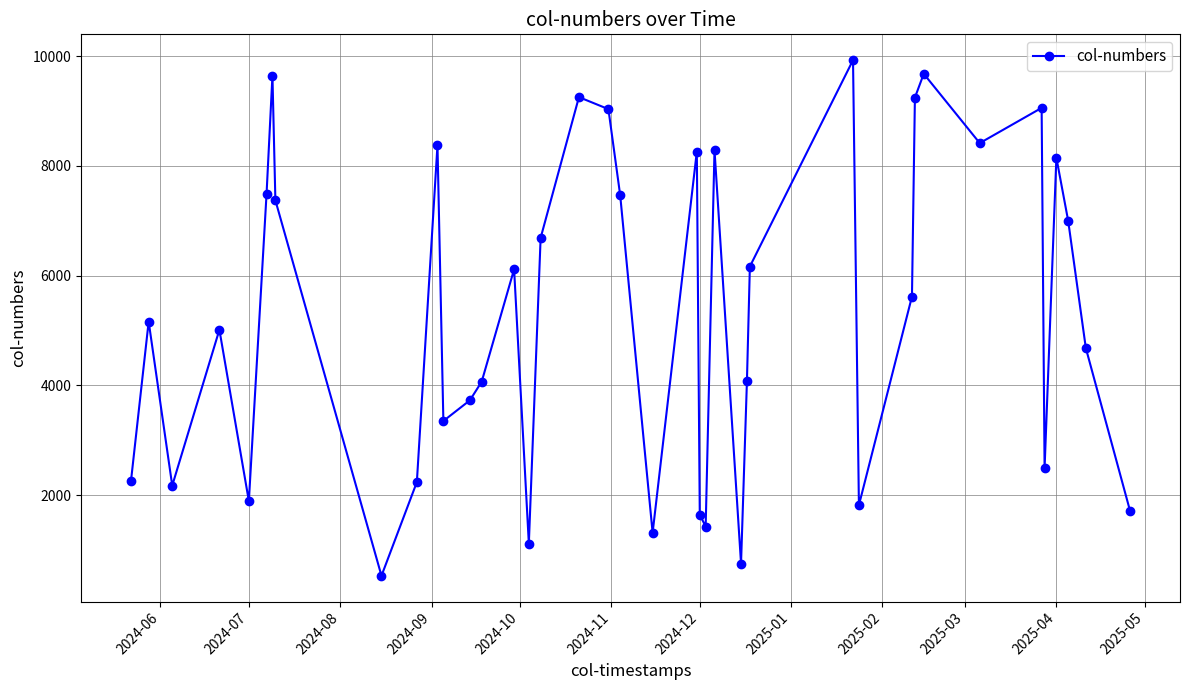

What is the value of the 24th point from the left?

1427